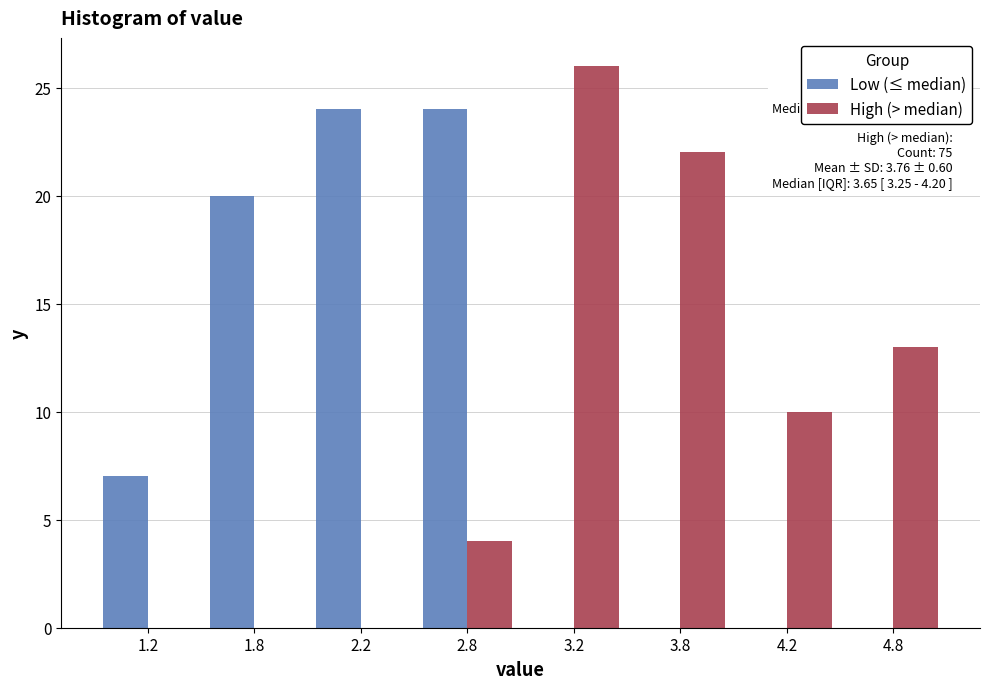

Reading left to right, list all the values displayed in this chart.

Low (≤ median): 1.2=7	1.8=20	2.2=24	2.8=24	3.2=0	3.8=0	4.2=0	4.8=0
High (> median): 1.2=0	1.8=0	2.2=0	2.8=4	3.2=26	3.8=22	4.2=10	4.8=13